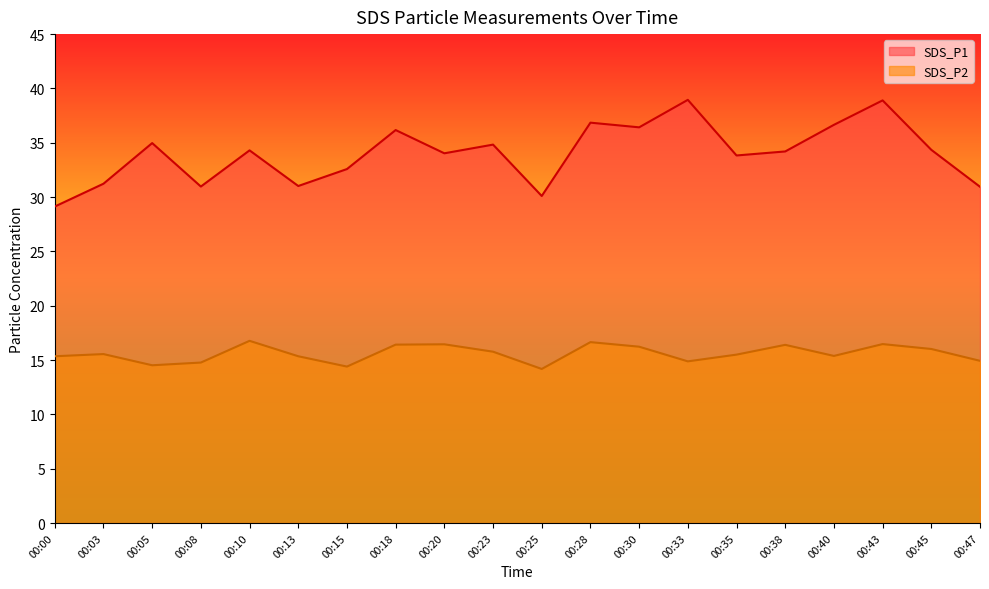

Rank the series by their maximum value, from lowest to highest.

SDS_P2, SDS_P1